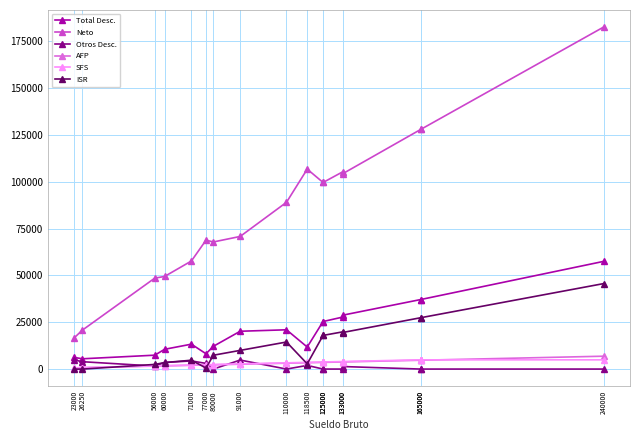

True or false: Total Desc. and Otros Desc. cross at least once.

False